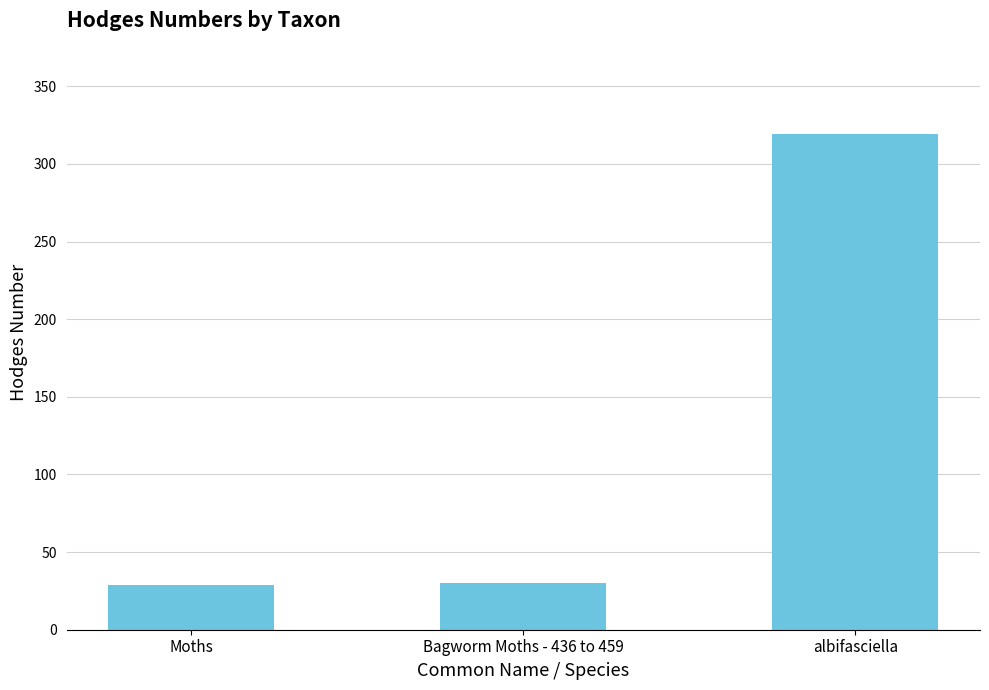

What is the value of the 3rd bar from the left?

319.0